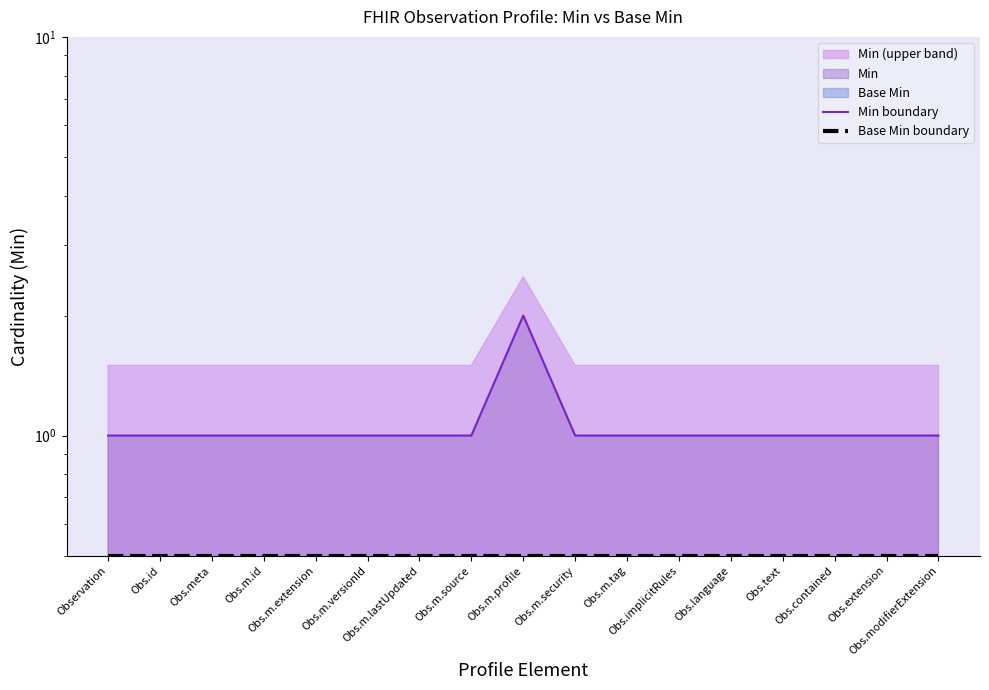

Reading left to right, transcribe all the data shown in this chart.

Min boundary: 1.0	1.0	1.0	1.0	1.0	1.0	1.0	1.0	2.0	1.0	1.0	1.0	1.0	1.0	1.0	1.0	1.0
Base Min boundary: 0.5	0.5	0.5	0.5	0.5	0.5	0.5	0.5	0.5	0.5	0.5	0.5	0.5	0.5	0.5	0.5	0.5